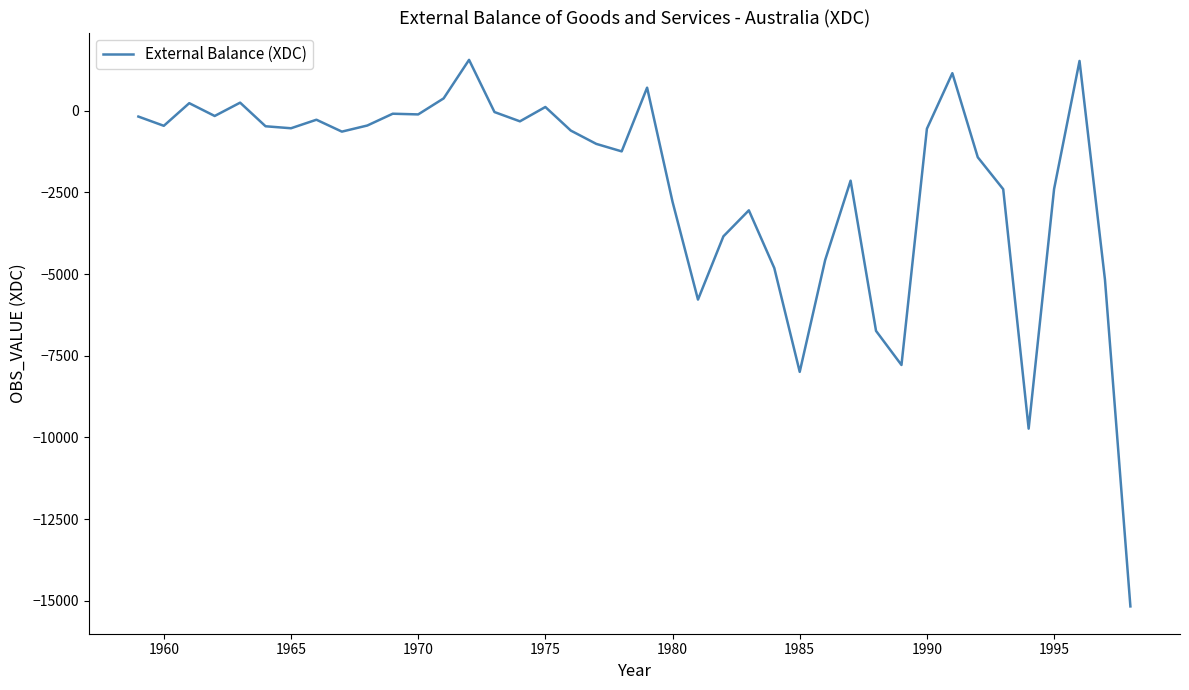

What is the maximum value shown in the chart?

1559